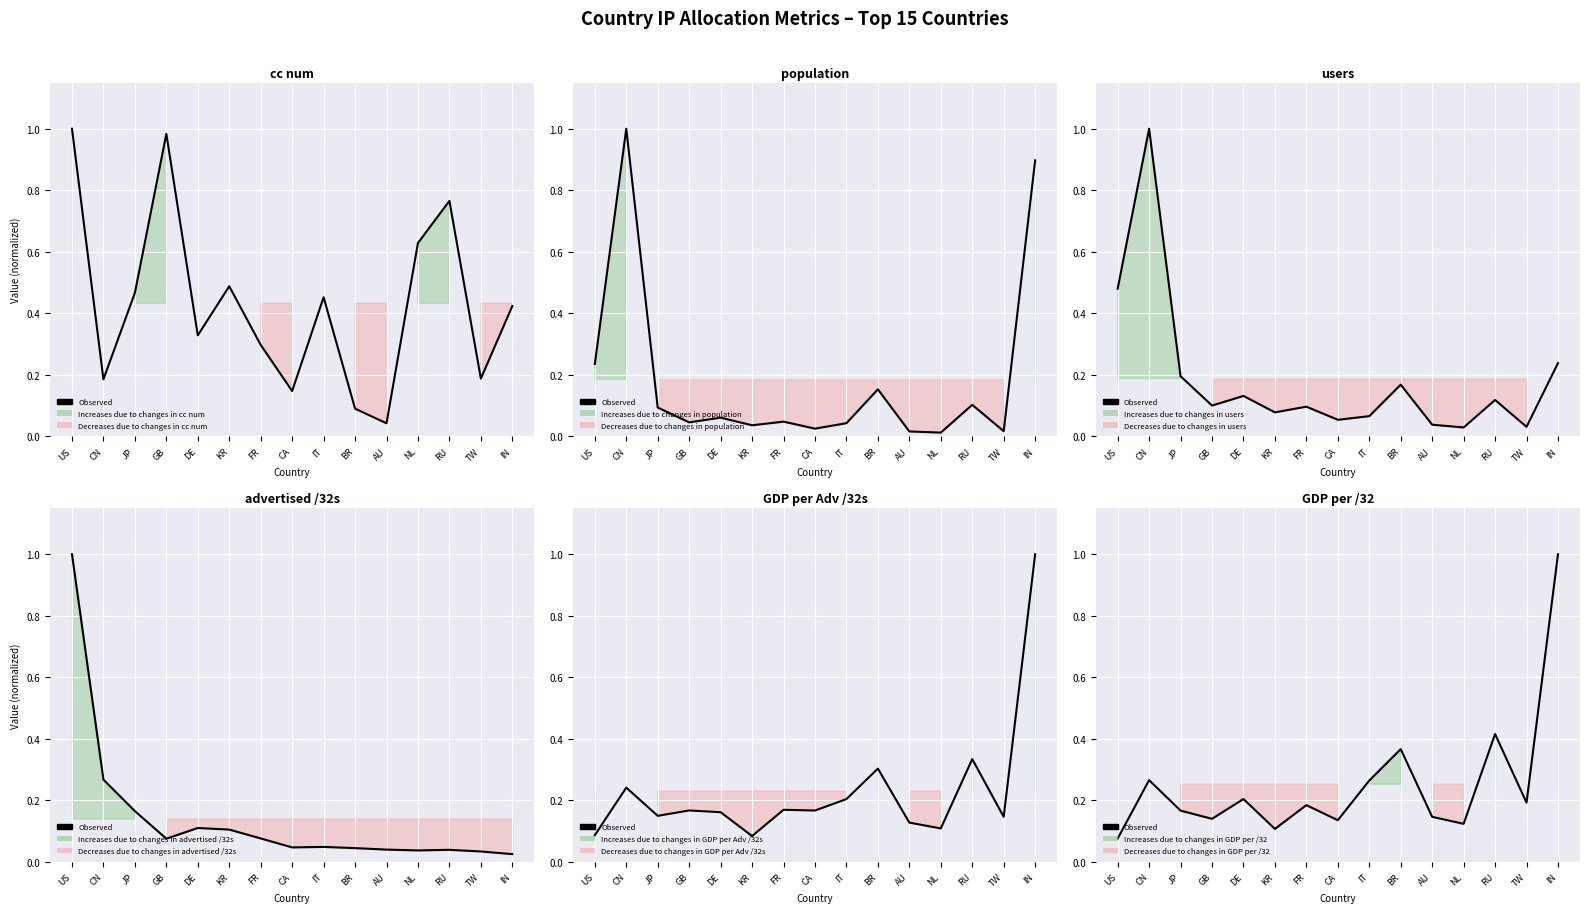

Read the value at FR.

0.2